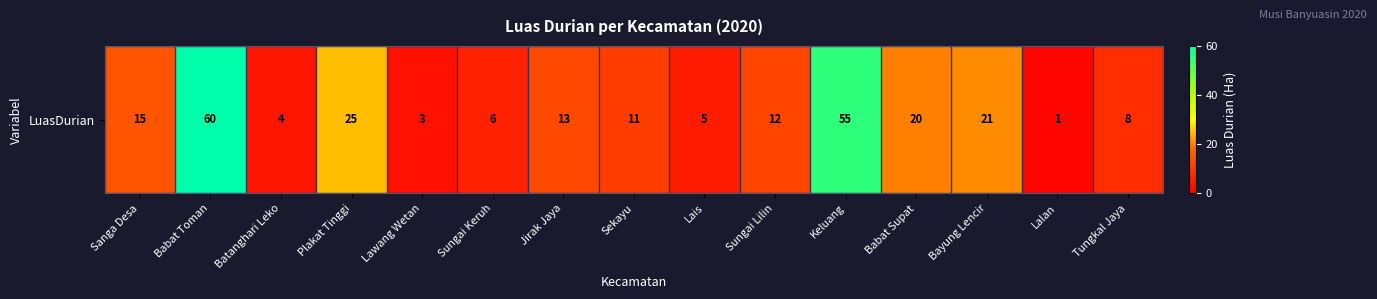

At which category does the chart reach its peak across all series?

Babat Toman